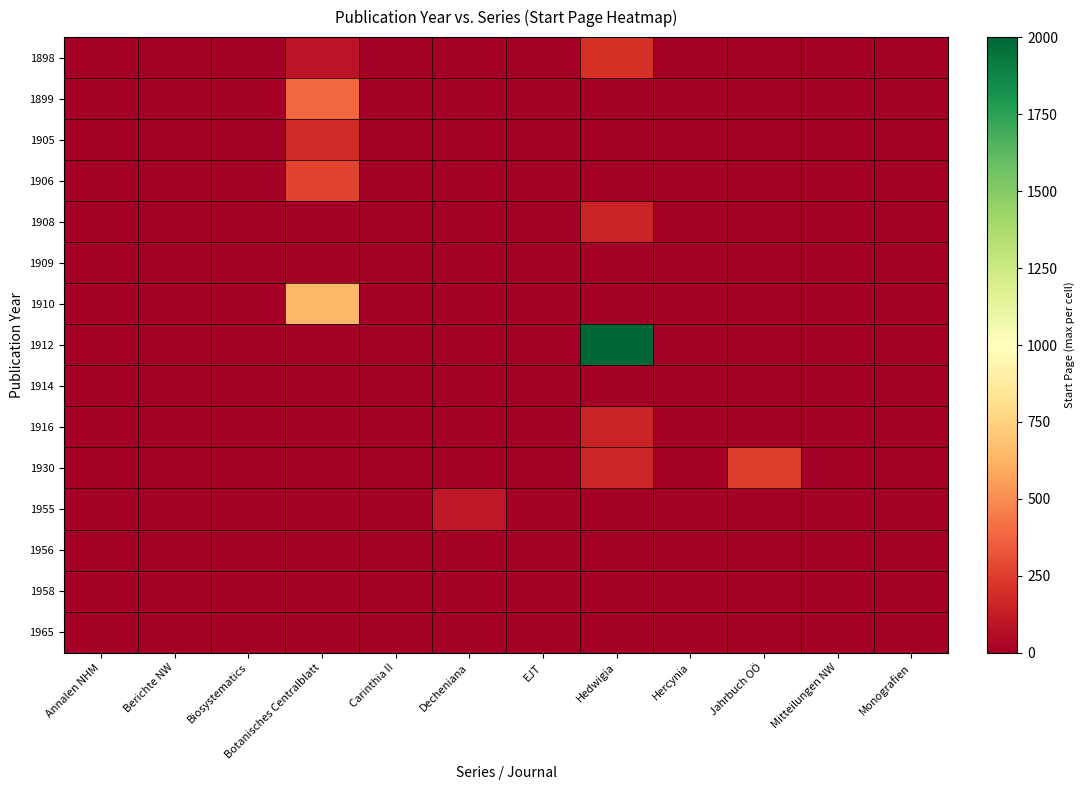

At Jahrbuch OÖ, list the series in order from smallest to largest.

1898, 1899, 1905, 1906, 1908, 1909, 1910, 1912, 1914, 1916, 1955, 1956, 1958, 1965, 1930